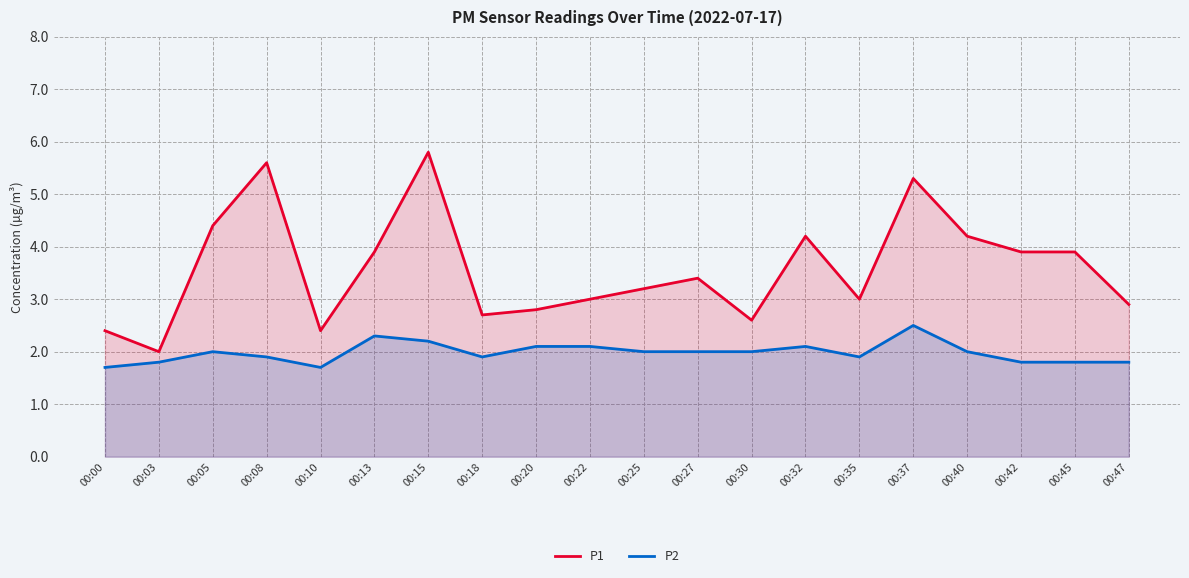

What is the minimum value shown in the chart?

1.7